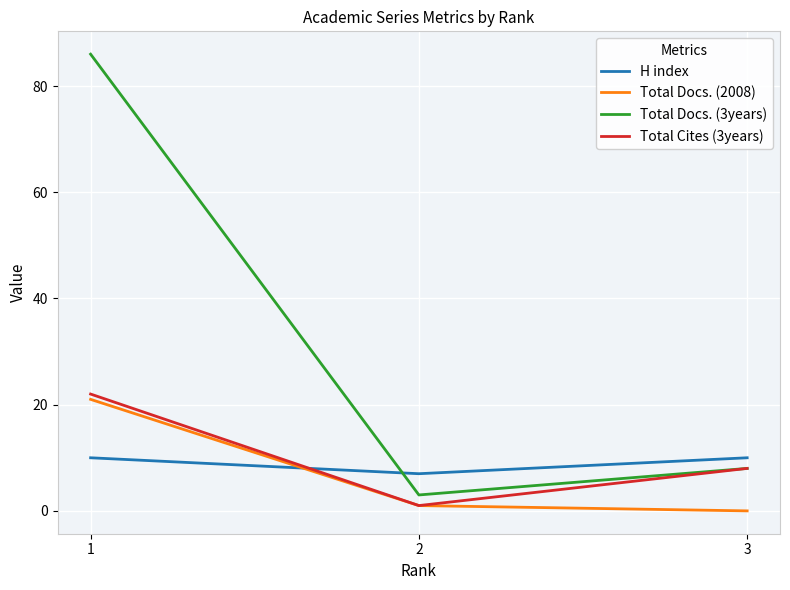

Count the number of data series in this chart.

4